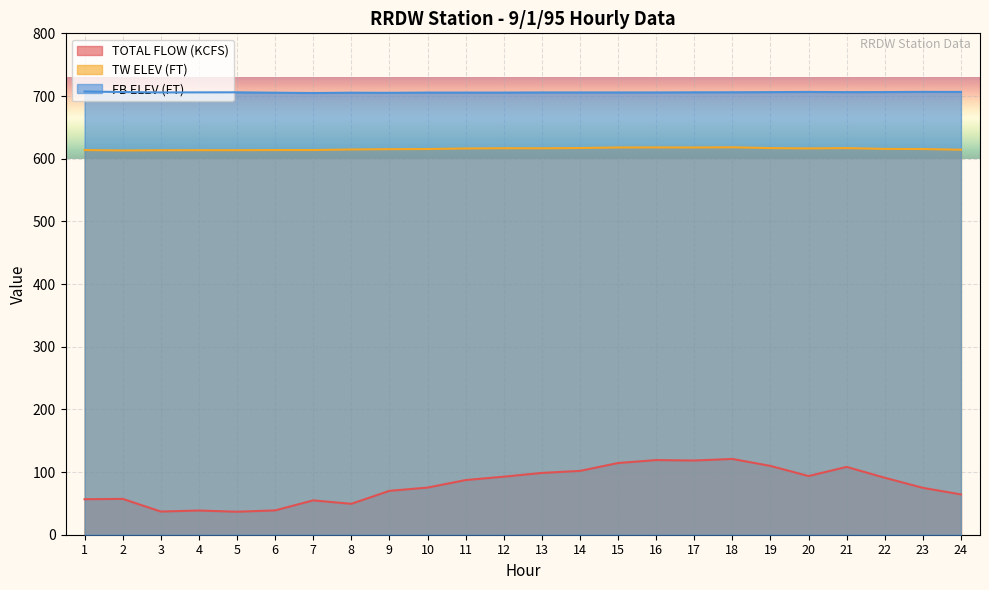

True or false: TW ELEV (FT) and TOTAL FLOW (KCFS) intersect in this chart.

False